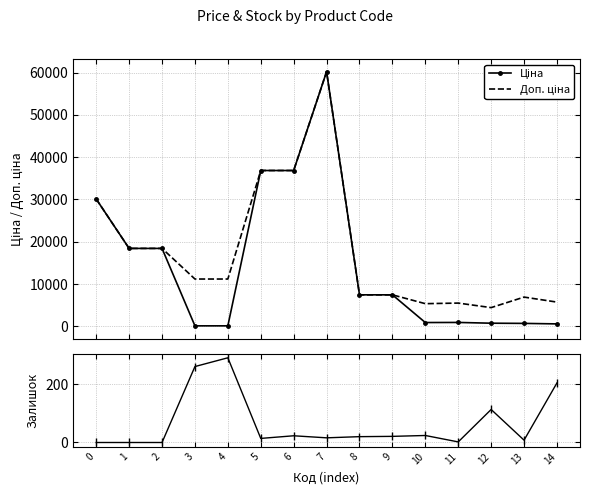

True or false: Ціна and Доп. ціна cross at least once.

False